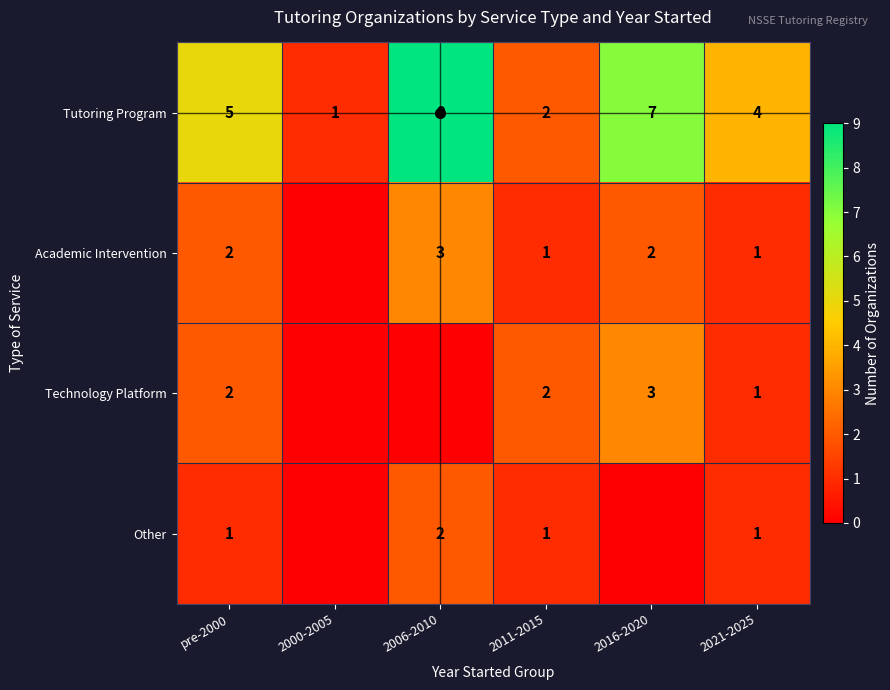

What is the maximum value shown in the chart?

9